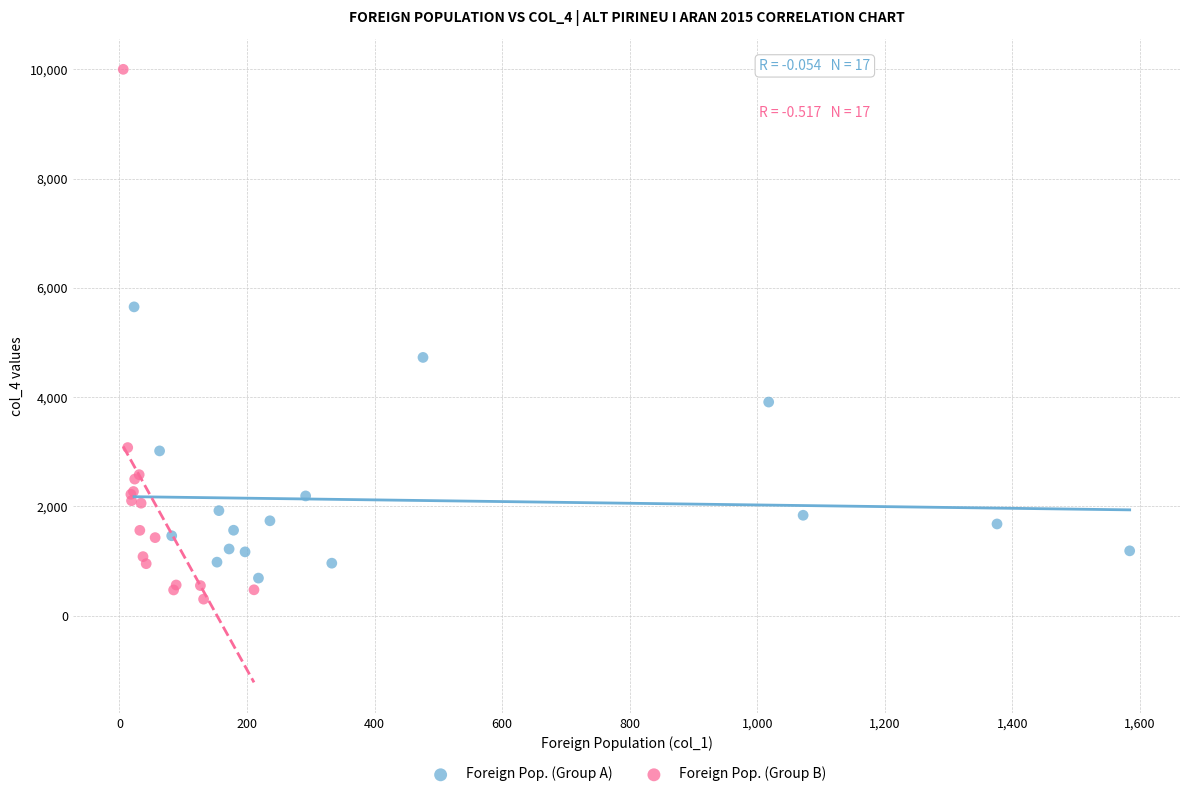

Which series has the largest Y range (max minus min)?

Foreign Pop. (Group B)